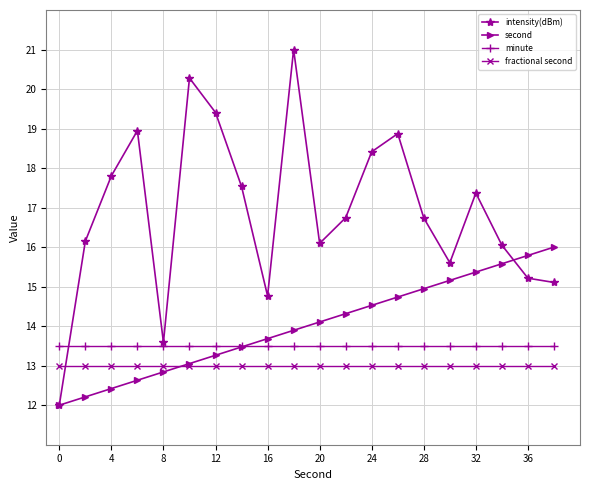

What is the value of the minute point at the 15th from the left?

13.5